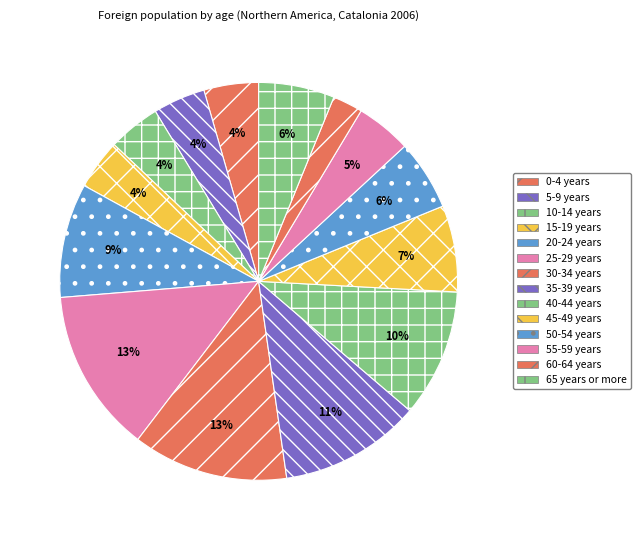

What is the smallest slice in the pie chart?

60-64 years